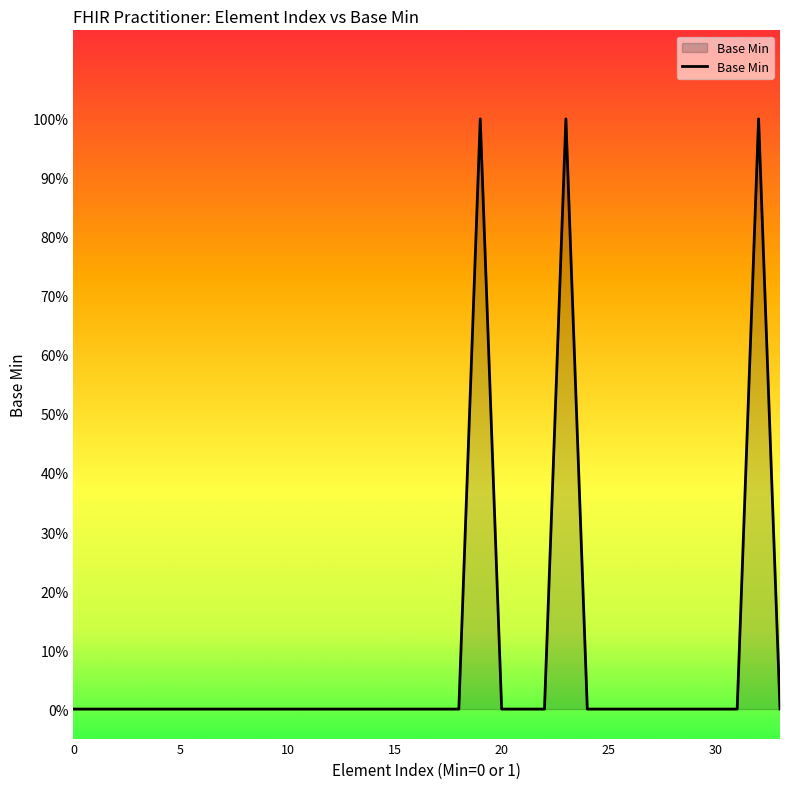

What is the maximum value shown in the chart?

1